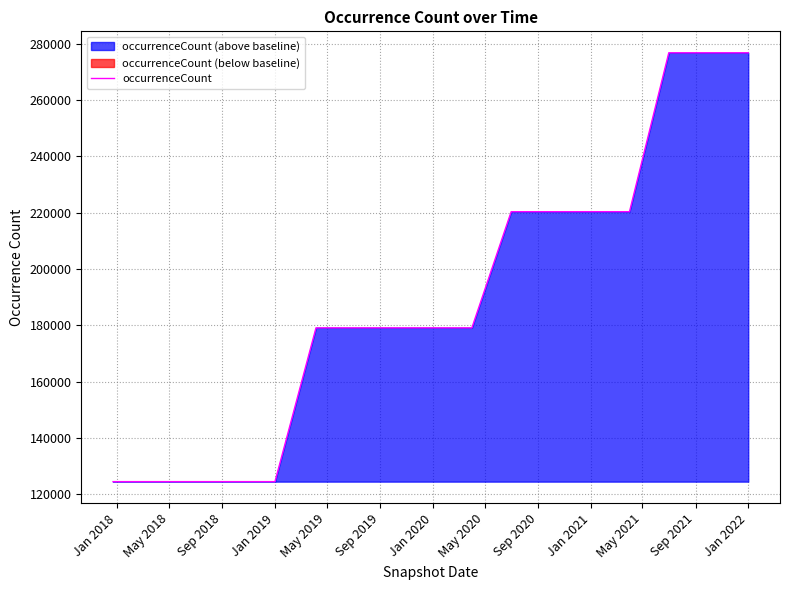

What is the highest value of the occurrenceCount series?

276816